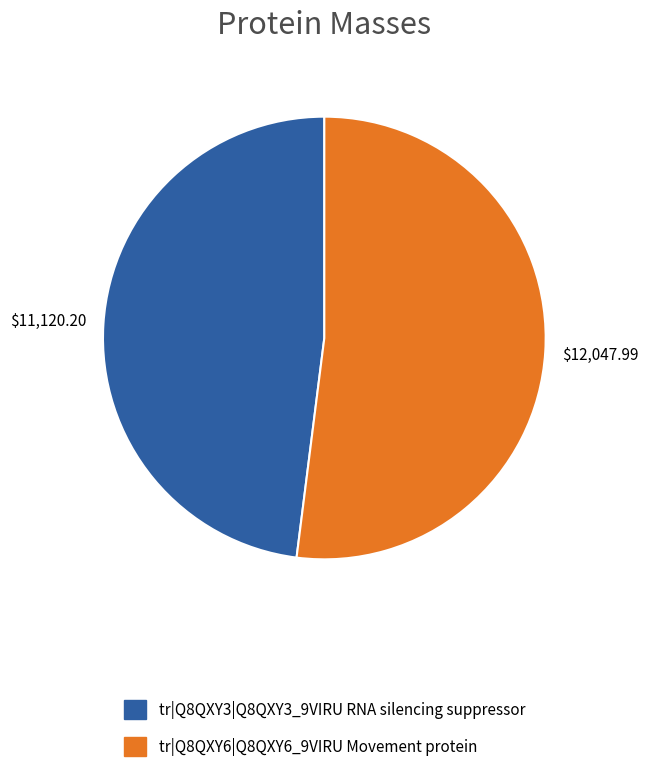

Rank the categories by value from lowest to highest.

tr|Q8QXY3|Q8QXY3_9VIRU, tr|Q8QXY6|Q8QXY6_9VIRU